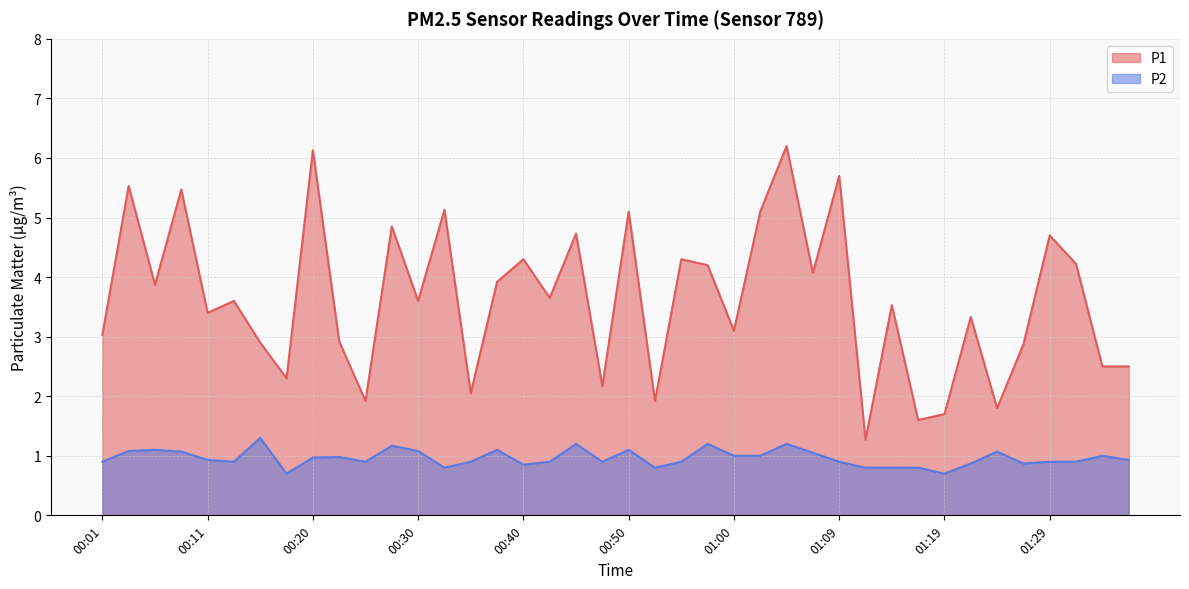

True or false: P1 and P2 intersect in this chart.

False